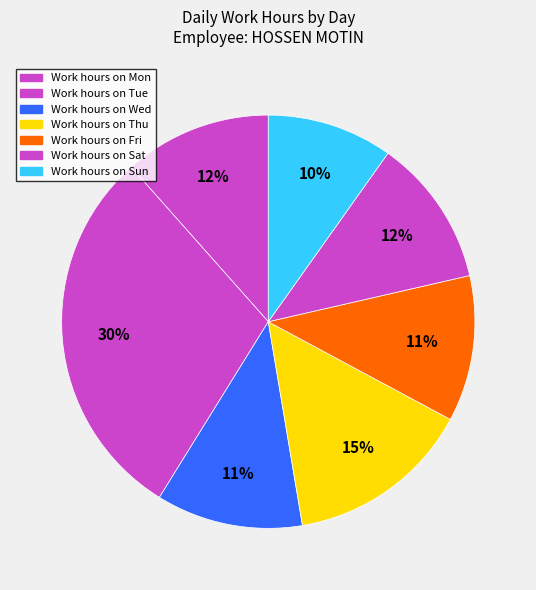

How many slices are in this pie chart?

7